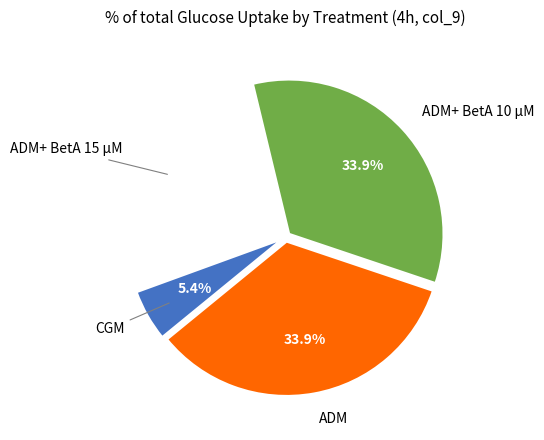

Between CGM and ADM+ BetA 15 µM, which is larger?

ADM+ BetA 15 µM